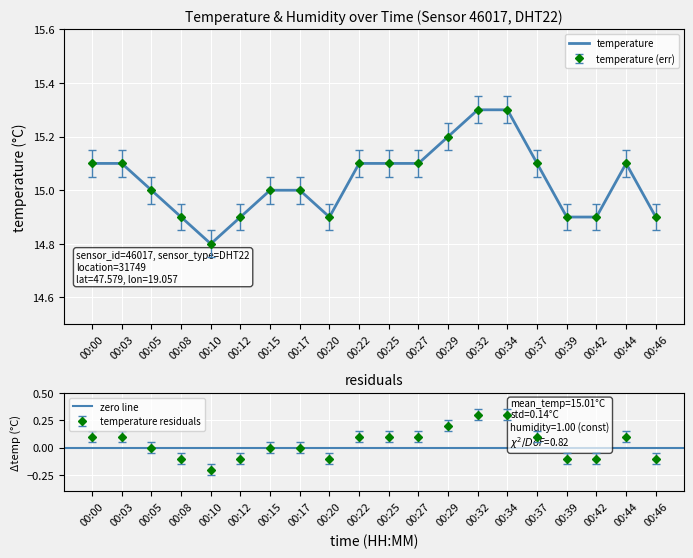

How many lines are shown in the chart?

1